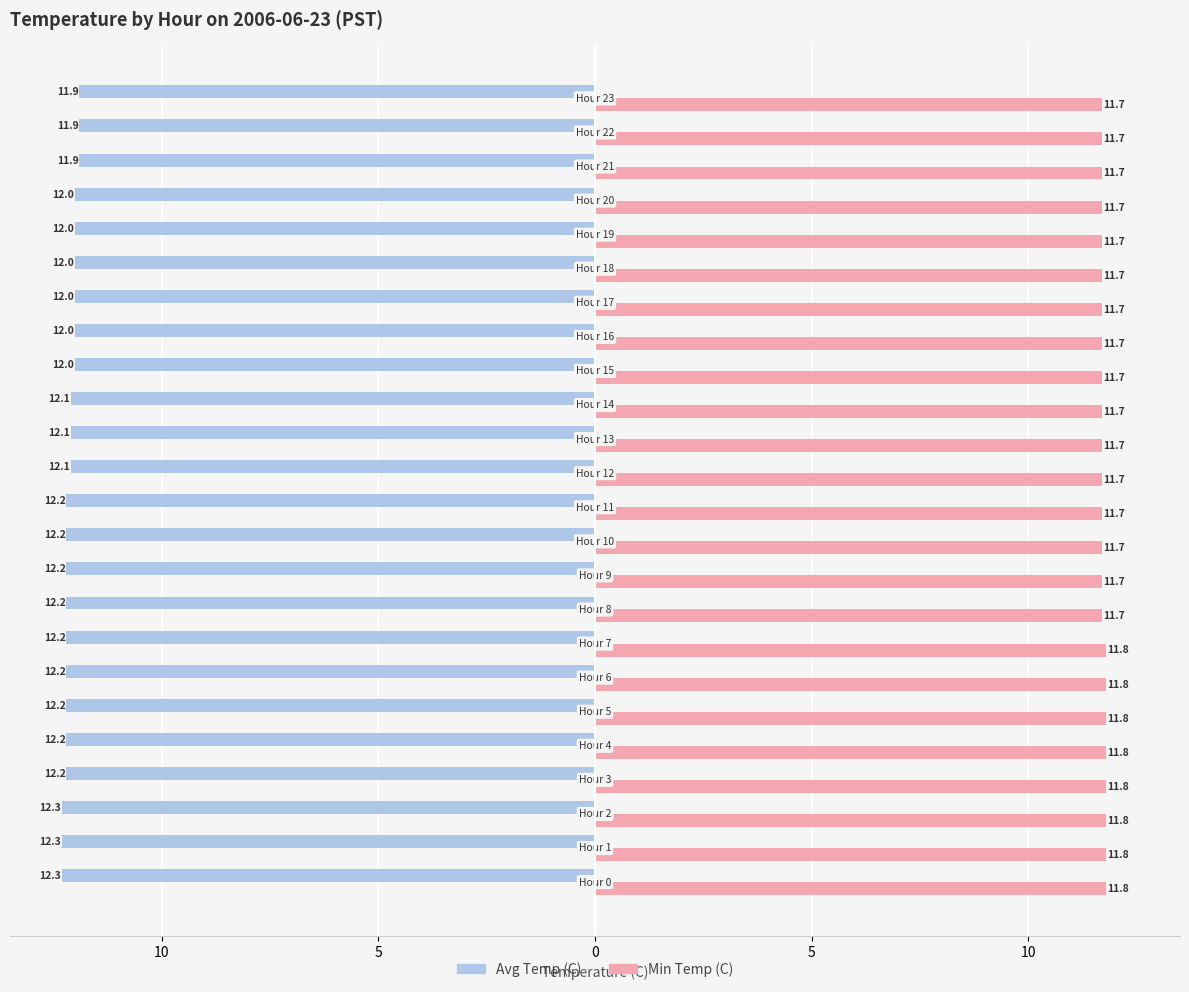

List the labels in order of Min Temp (C) value, smallest first.

Hour 8, Hour 9, Hour 10, Hour 11, Hour 12, Hour 13, Hour 14, Hour 15, Hour 16, Hour 17, Hour 18, Hour 19, Hour 20, Hour 21, Hour 22, Hour 23, Hour 0, Hour 1, Hour 2, Hour 3, Hour 4, Hour 5, Hour 6, Hour 7